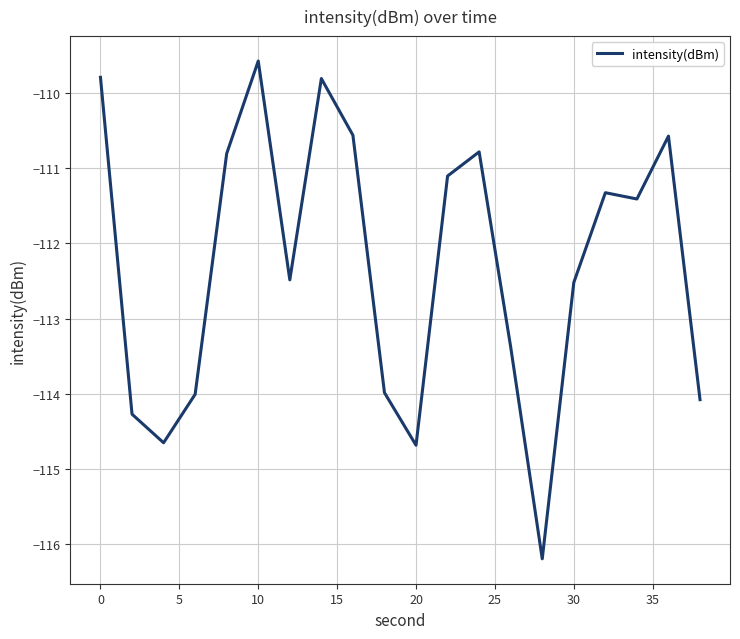

What is the difference between the maximum and minimum values?

6.6